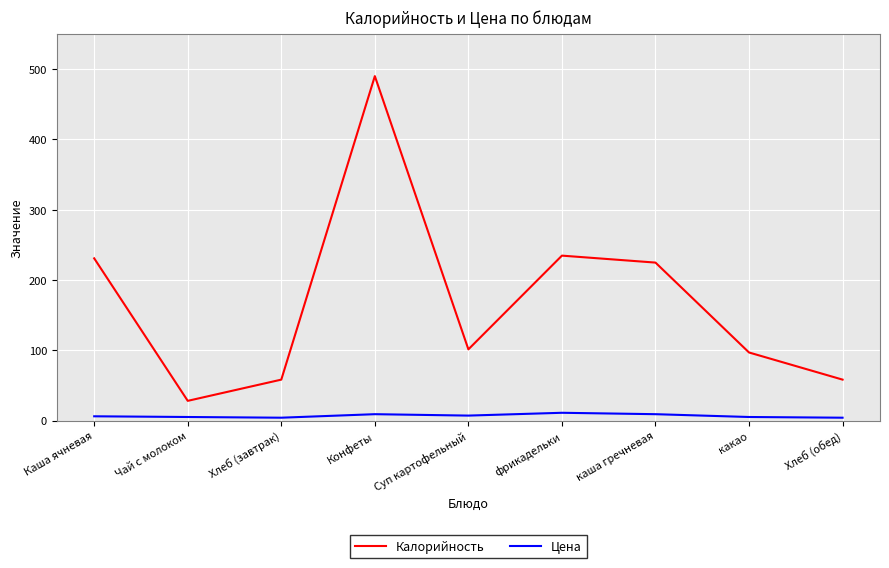

How many lines are shown in the chart?

2